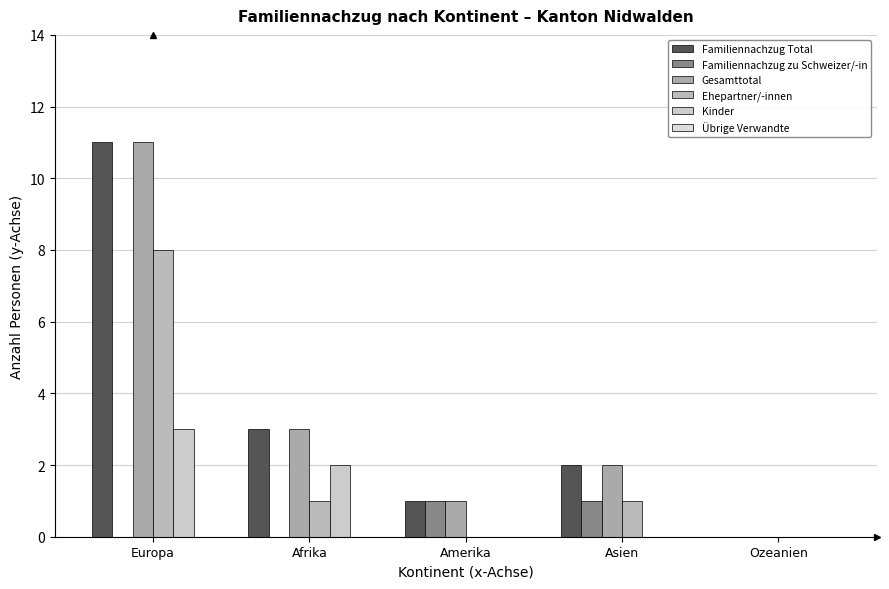

Are the bars grouped side by side (vs. stacked)?

Yes